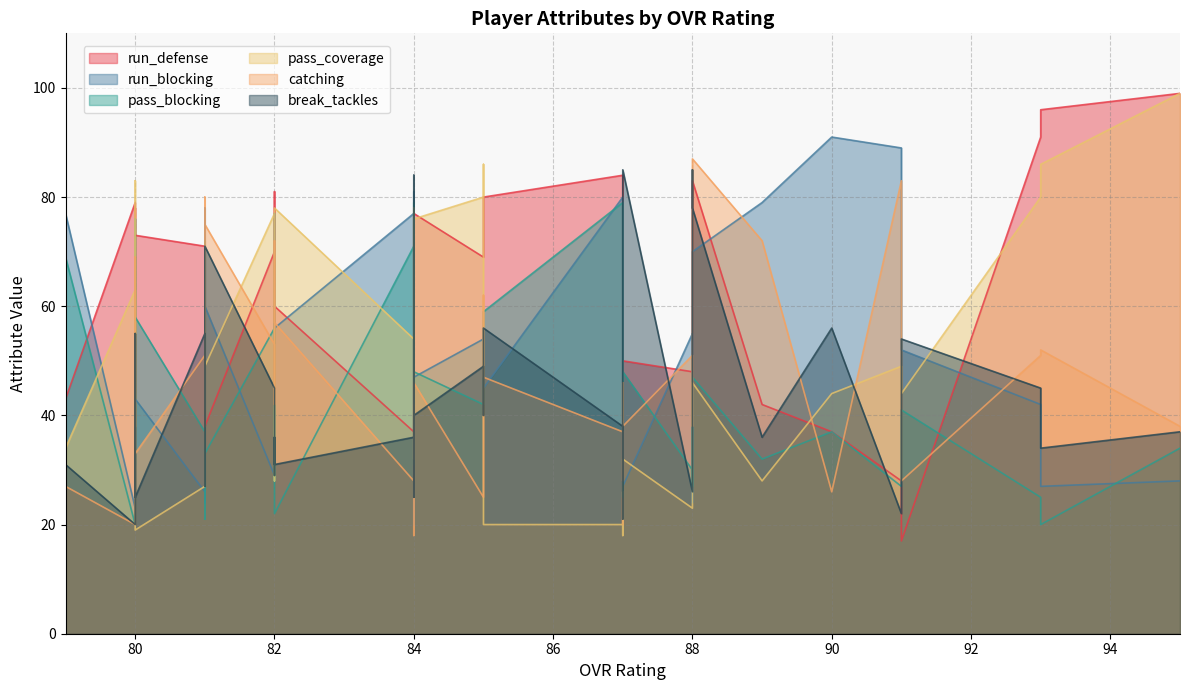

How many lines are shown in the chart?

6